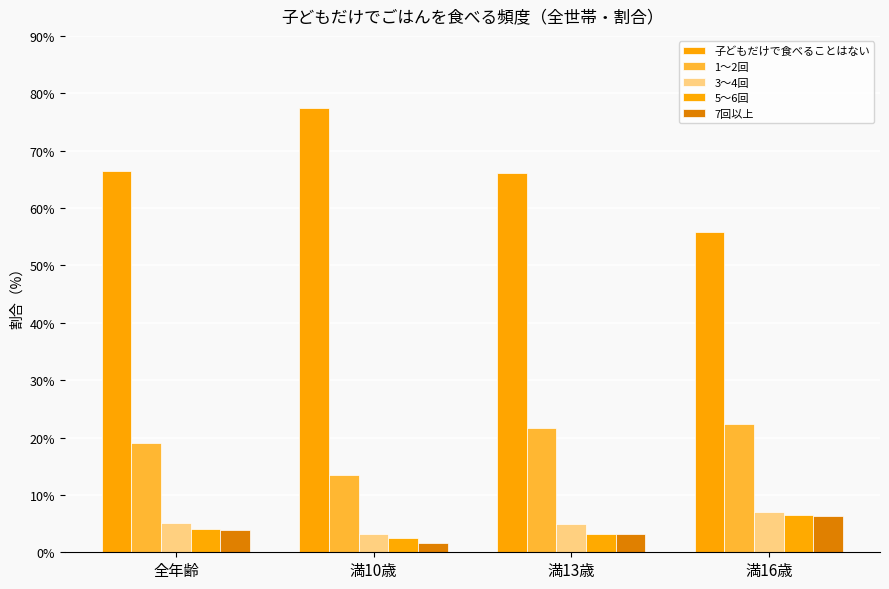

Where does the 7回以上 series first go above 3?

全年齢